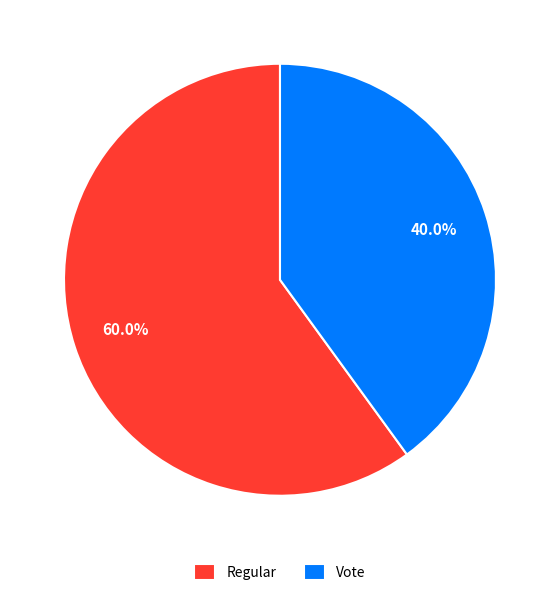

Count the number of slices in the pie.

2